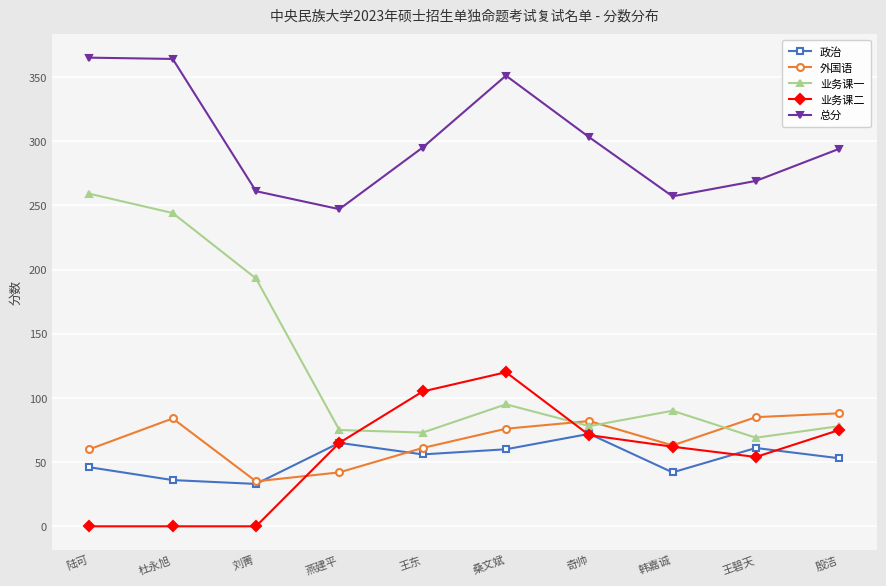

The 总分 series shows 257 at 韩嘉诚. True or false?

True